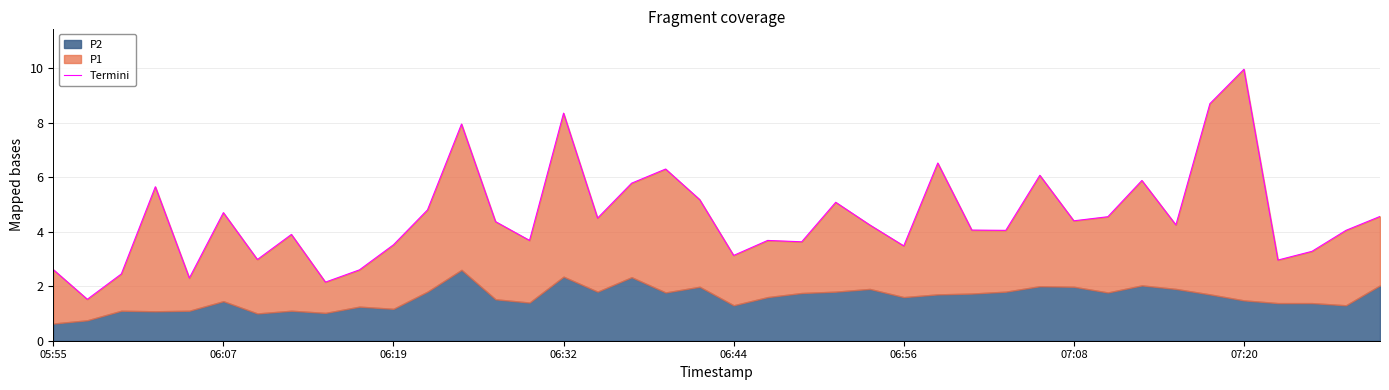

How many points are lower than both their immediate neighbors (excluding endpoints)?

13